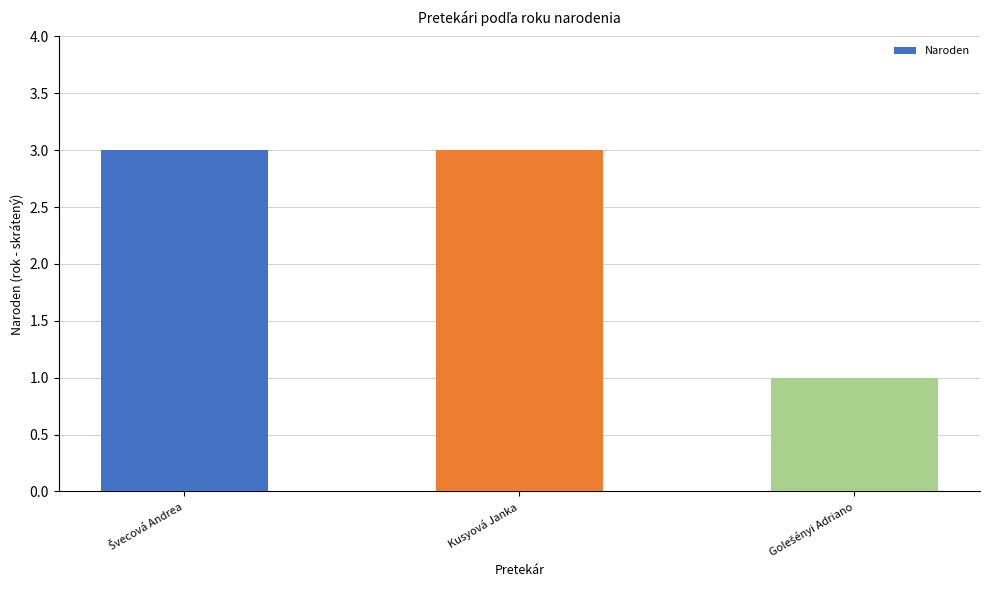

How many data points are less than 3?

1